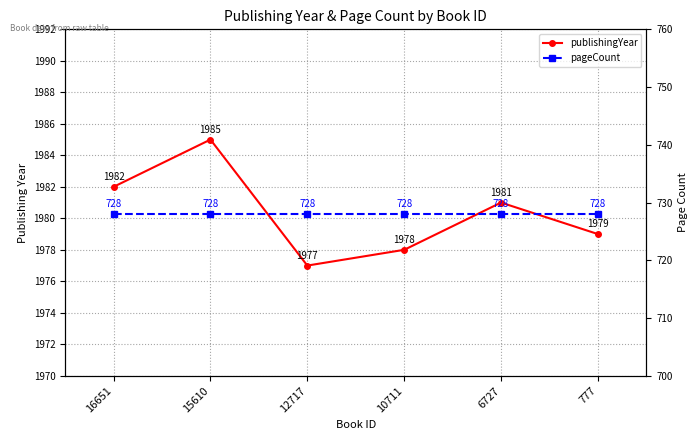

True or false: publishingYear and pageCount intersect in this chart.

False